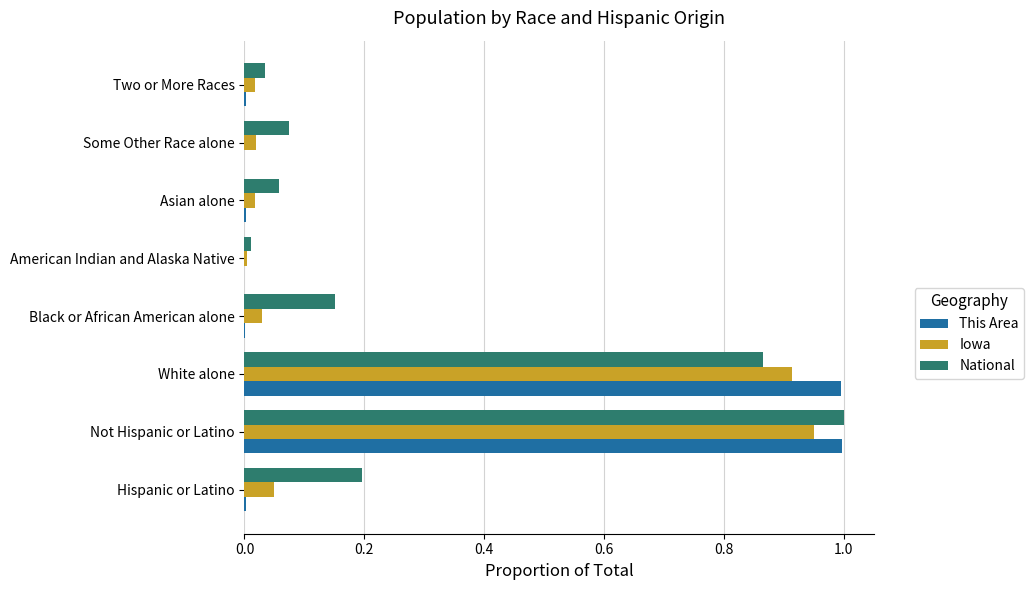

Is it true that This Area equals -0.3 at Some Other Race alone?

False